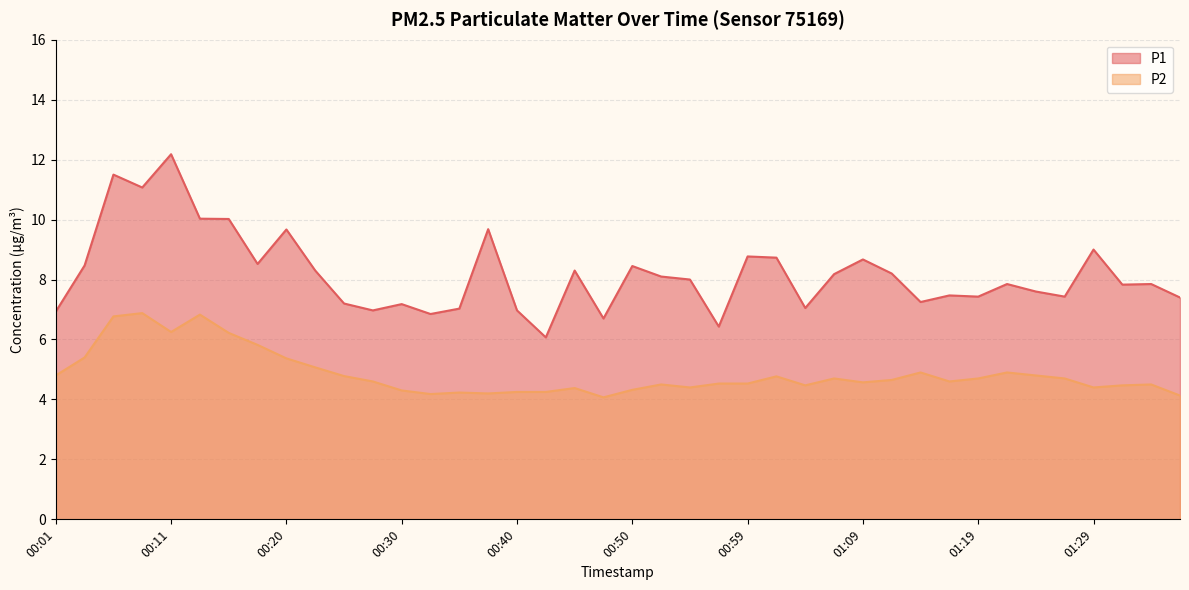

True or false: P1 and P2 intersect in this chart.

False